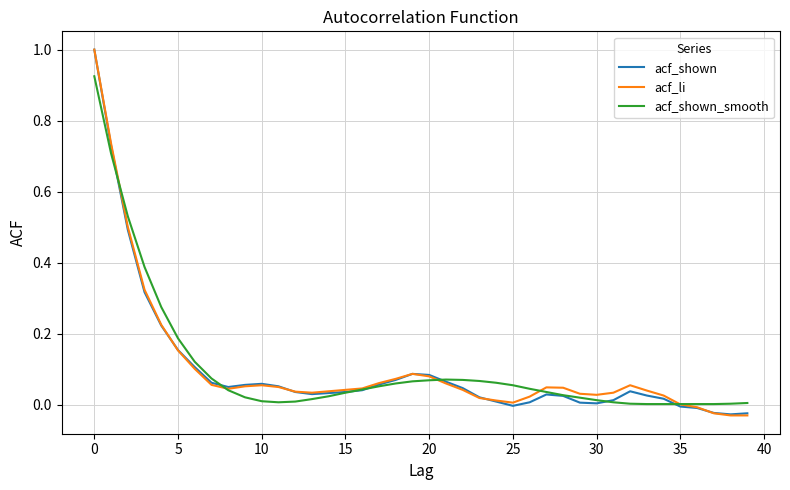

What is the greatest value displayed?

1.0